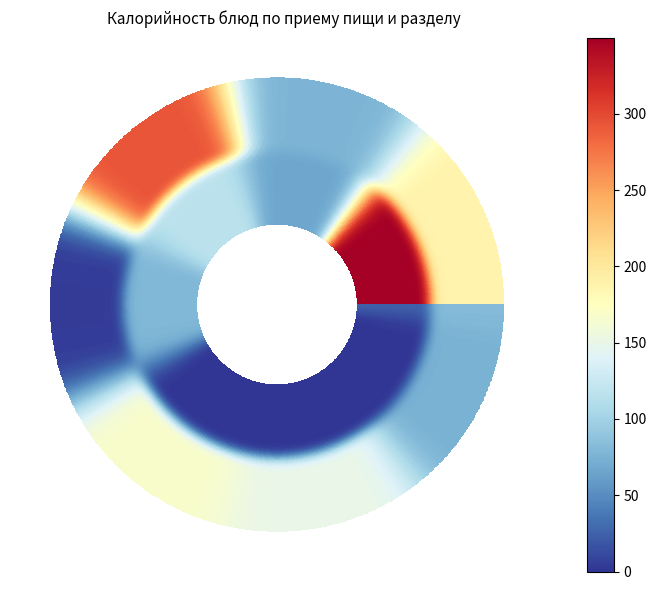

True or false: Обед has a value of 122.6 at Вторые блюда.

False